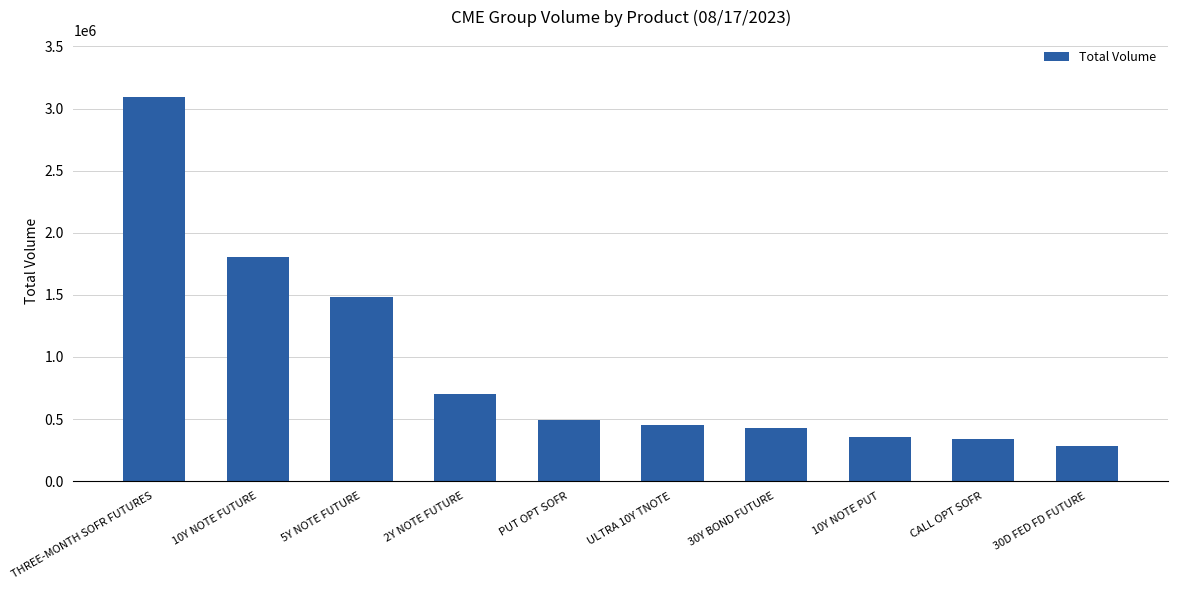

What is the value of the 6th bar from the left?

448464